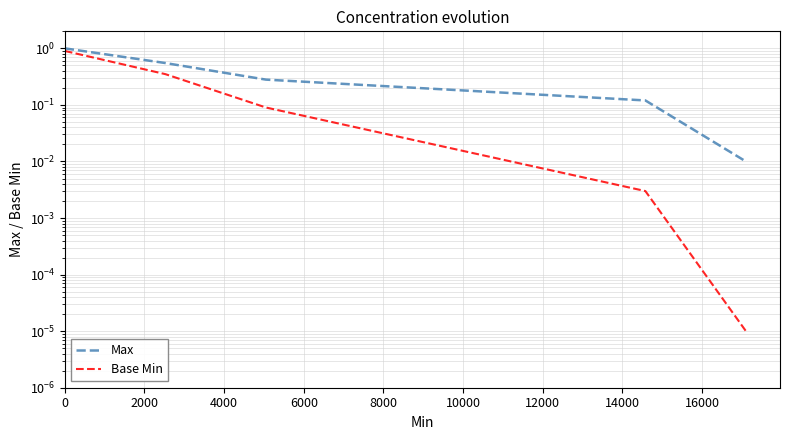

True or false: Max and Base Min intersect in this chart.

False